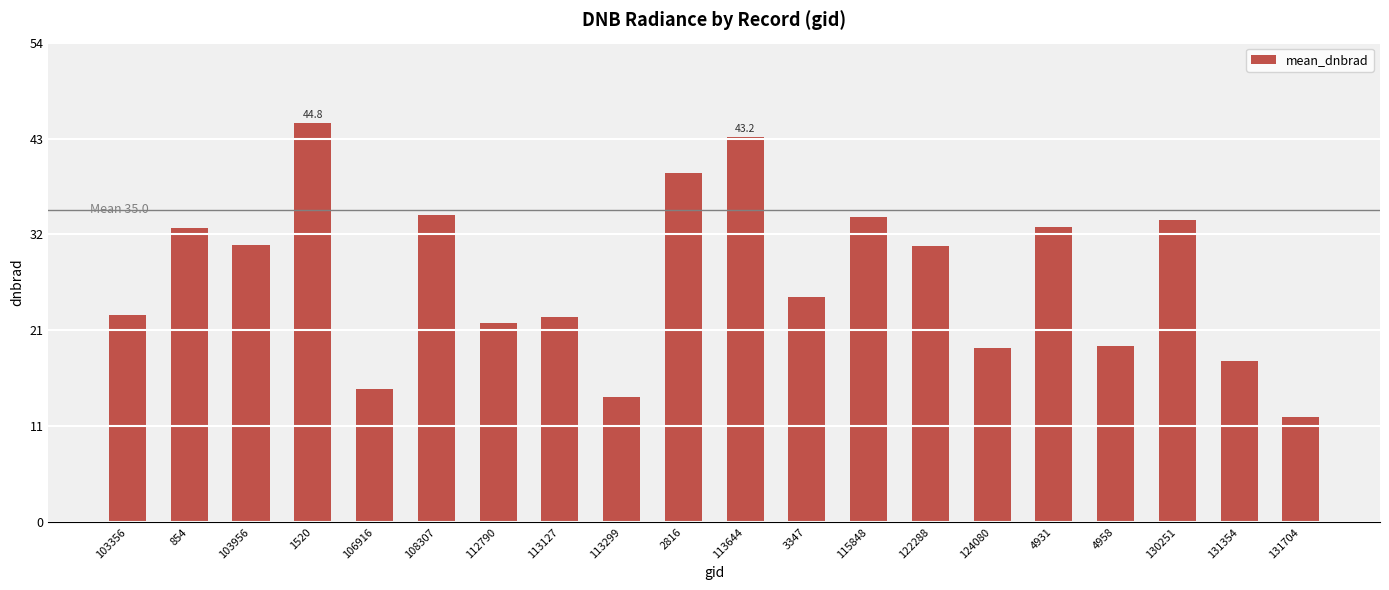

Read the value at 3347.

25.3